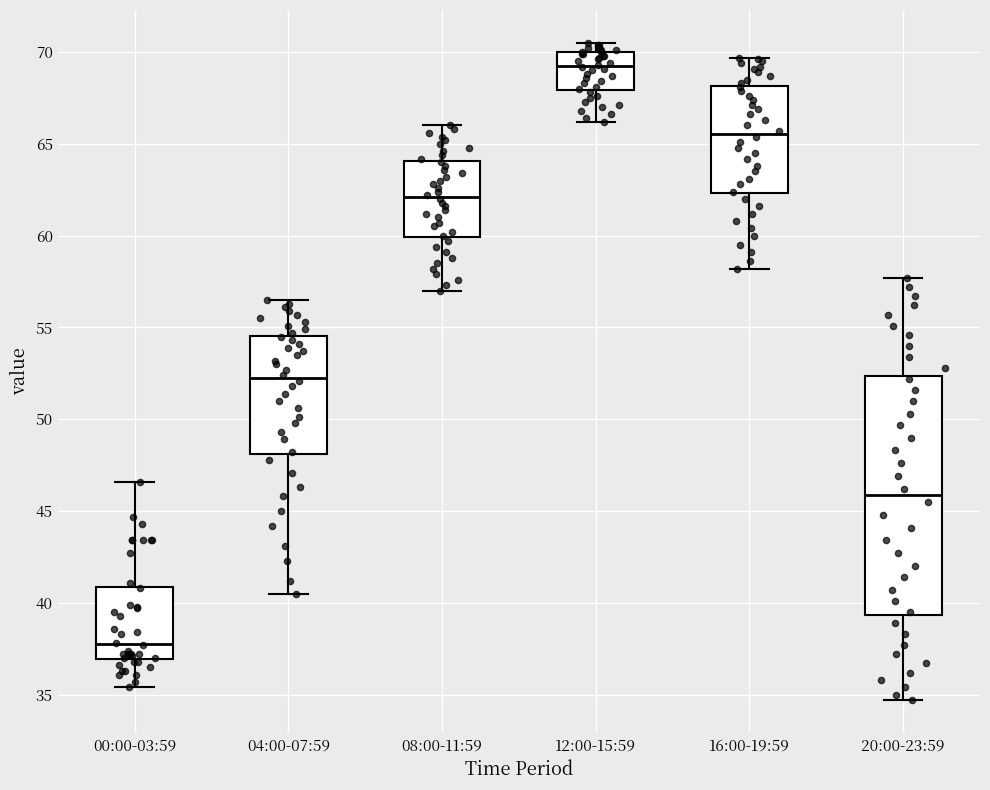

Where does the upper whisker of the box for 16:00-19:59 end on the y-axis? The values are not printed on the chart, so give them approximately, as read against the axis.

69.5